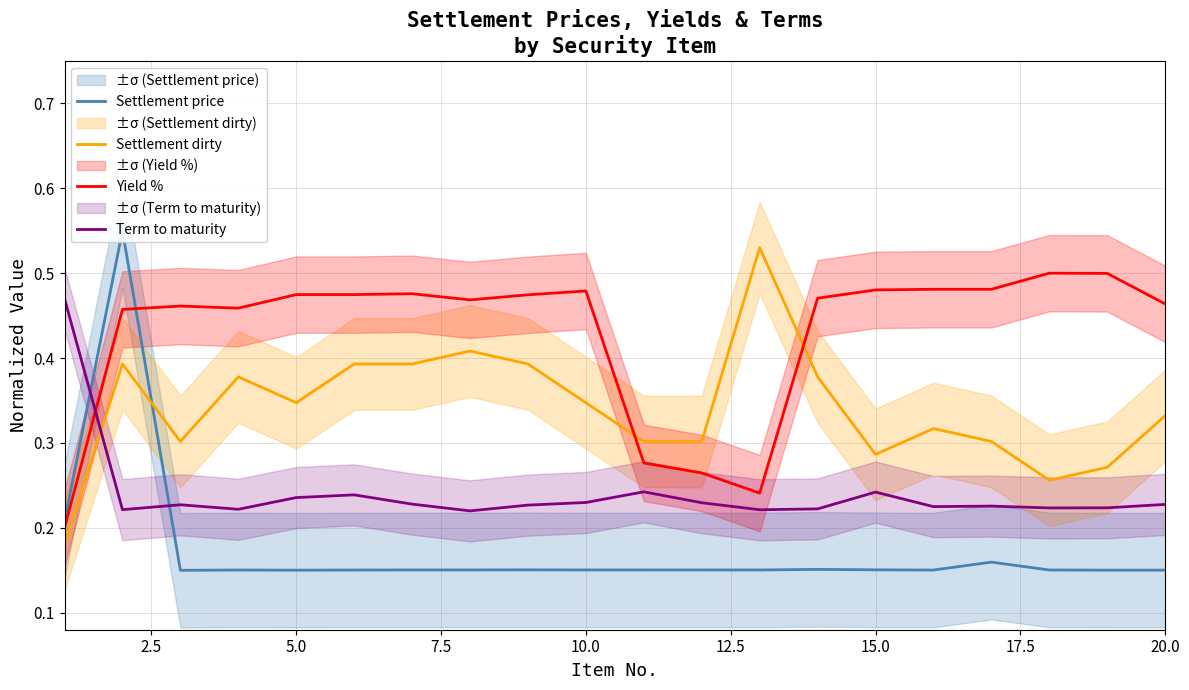

Reading left to right, transcribe all the data shown in this chart.

Settlement price: 0.2	0.6	0.1	0.2	0.2	0.2	0.2	0.2	0.2	0.2	0.2	0.2	0.2	0.2	0.2	0.2	0.2	0.2	0.2	0.2
Settlement dirty: 0.2	0.4	0.3	0.4	0.3	0.4	0.4	0.4	0.4	0.3	0.3	0.3	0.5	0.4	0.3	0.3	0.3	0.3	0.3	0.3
Yield %: 0.2	0.5	0.5	0.5	0.5	0.5	0.5	0.5	0.5	0.5	0.3	0.3	0.2	0.5	0.5	0.5	0.5	0.5	0.5	0.5
Term to maturity: 0.5	0.2	0.2	0.2	0.2	0.2	0.2	0.2	0.2	0.2	0.2	0.2	0.2	0.2	0.2	0.2	0.2	0.2	0.2	0.2